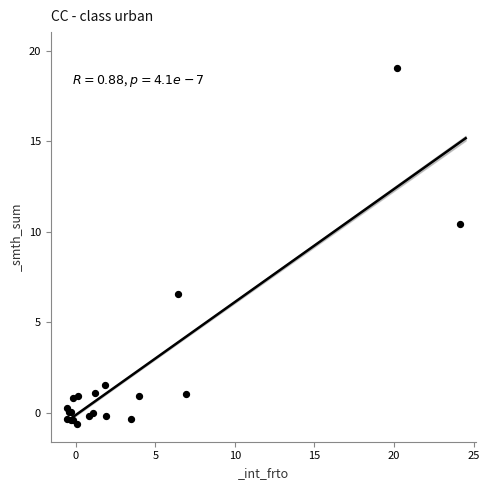

What Y value in the scatter plot is closest to 9?

10.4